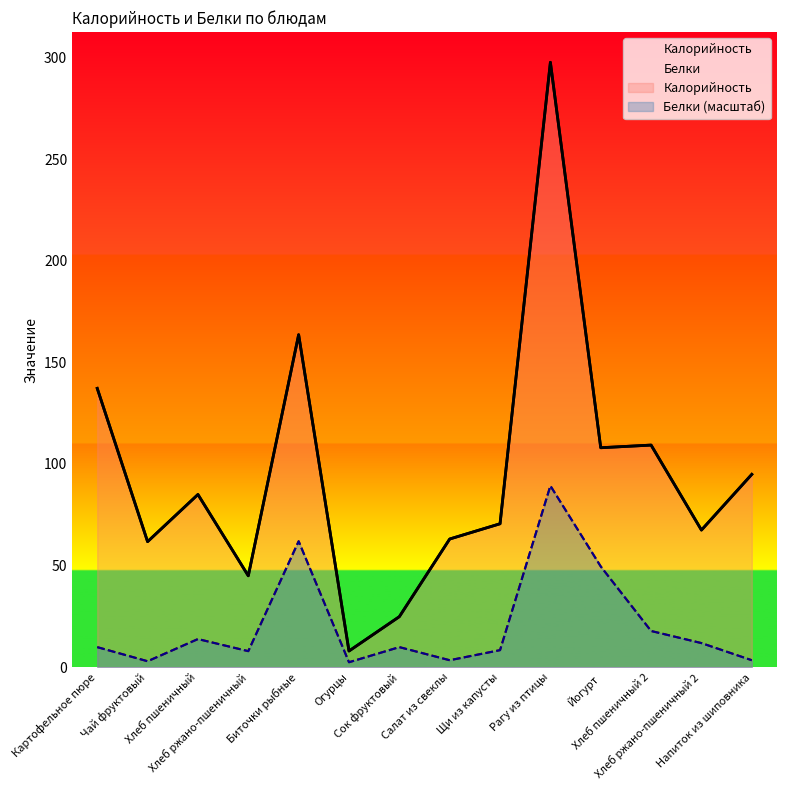

What is the difference between the highest and lowest values at Хлеб ржано-пшеничный 2?

55.6